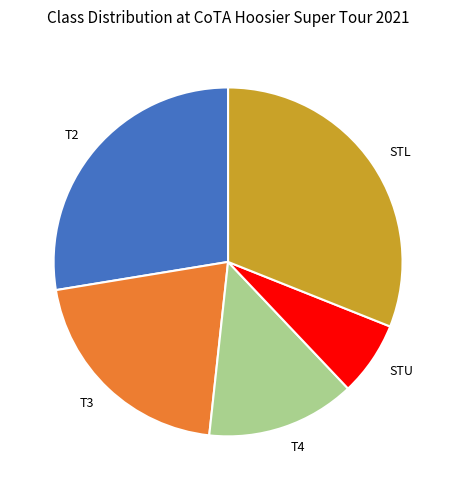

True or false: T2 accounts for 20% of the total.

False